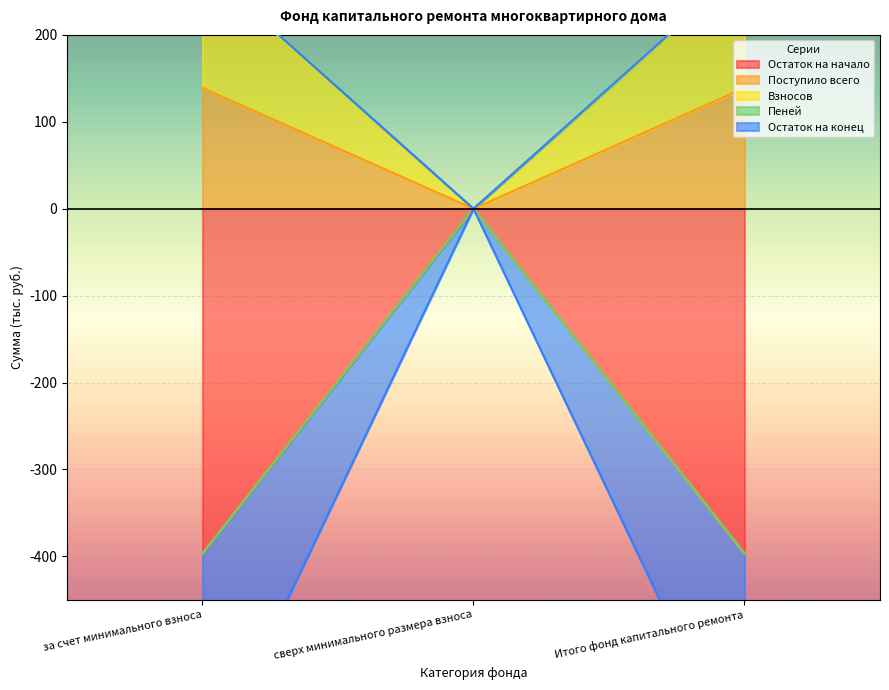

How many positive values does the Поступило всего series have?

2